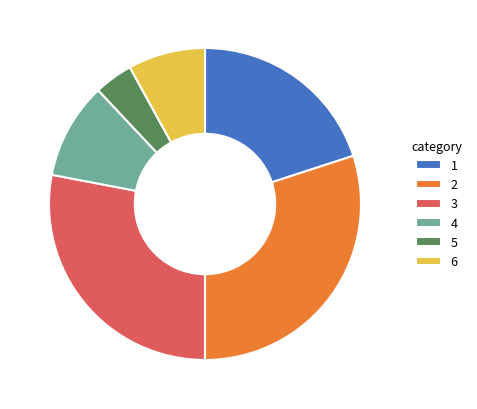

Which slice is the largest?

2